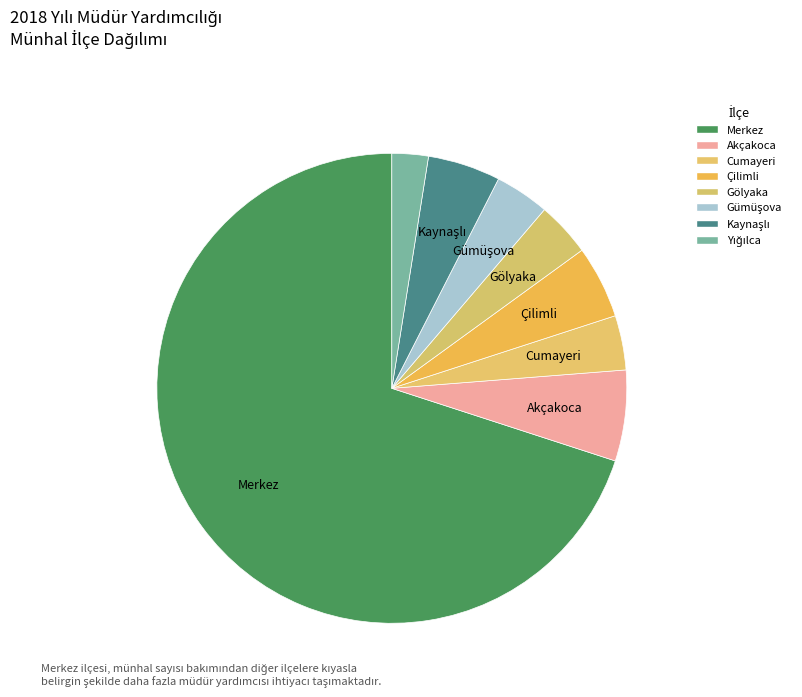

How many segments does this pie chart have?

8